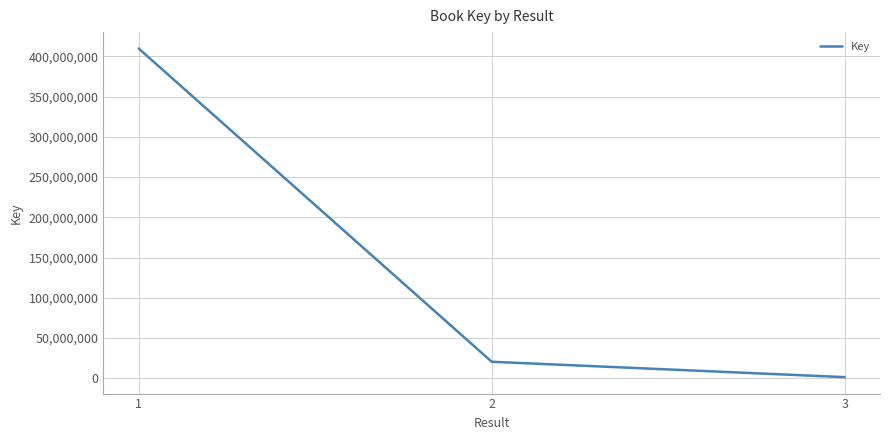

What is the change in value from 1 to 2?

-389003545